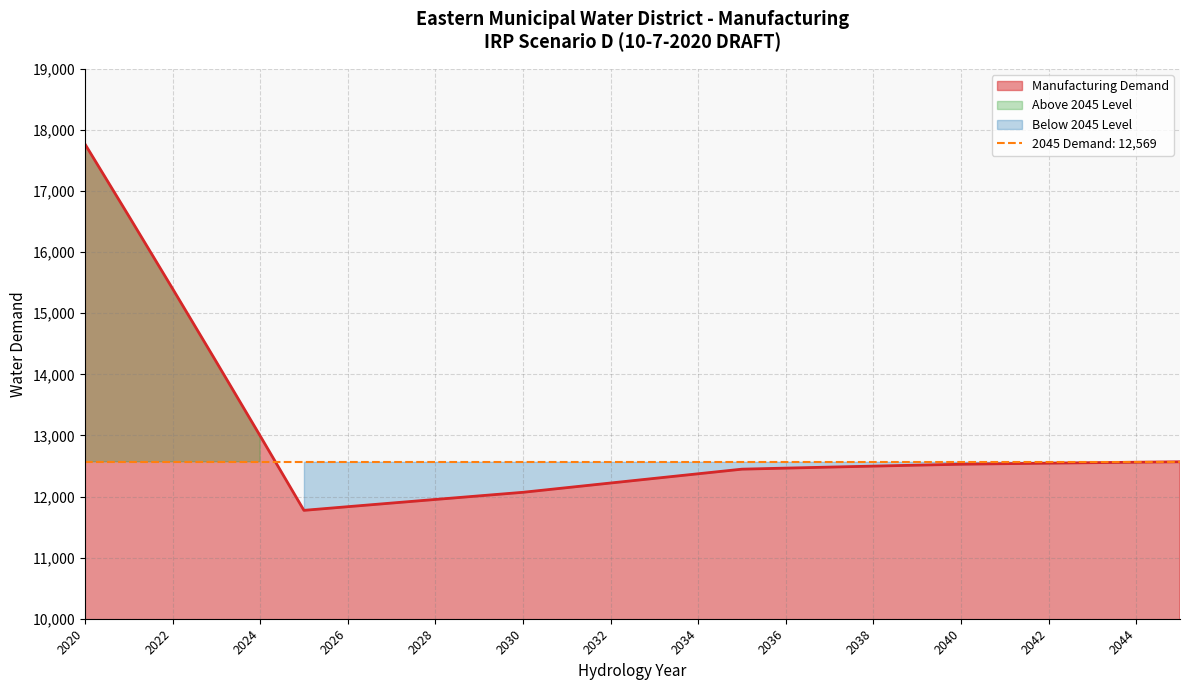

Is it true that 2025 equals 3612.6 at 1940?

False